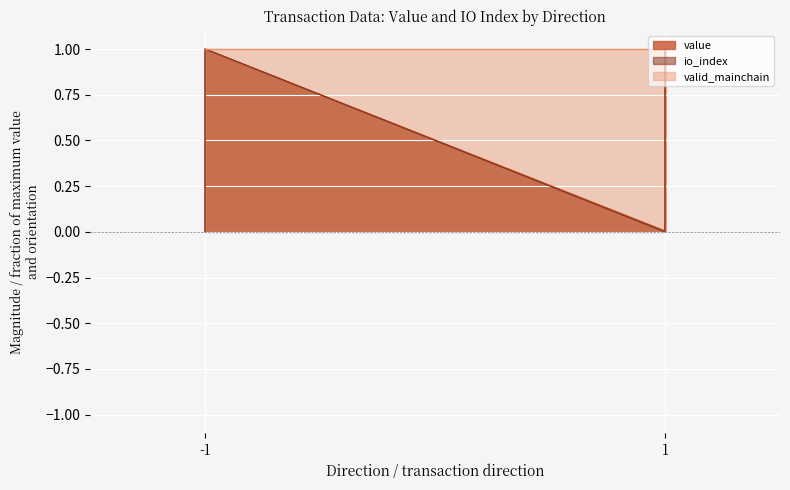

How many lines are shown in the chart?

2